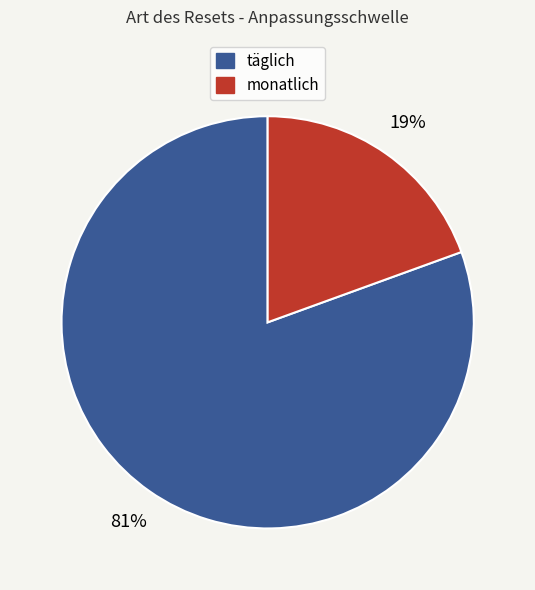

To the nearest percent, what is the average slice percentage?

50%